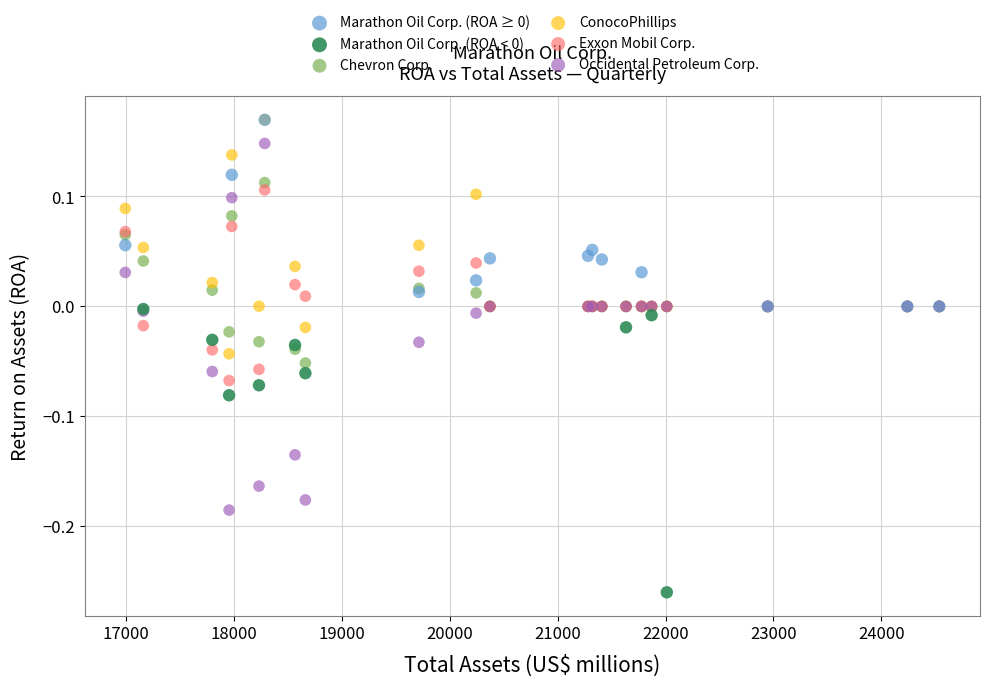

Which series has the widest spread of Y values?

Occidental Petroleum Corp.